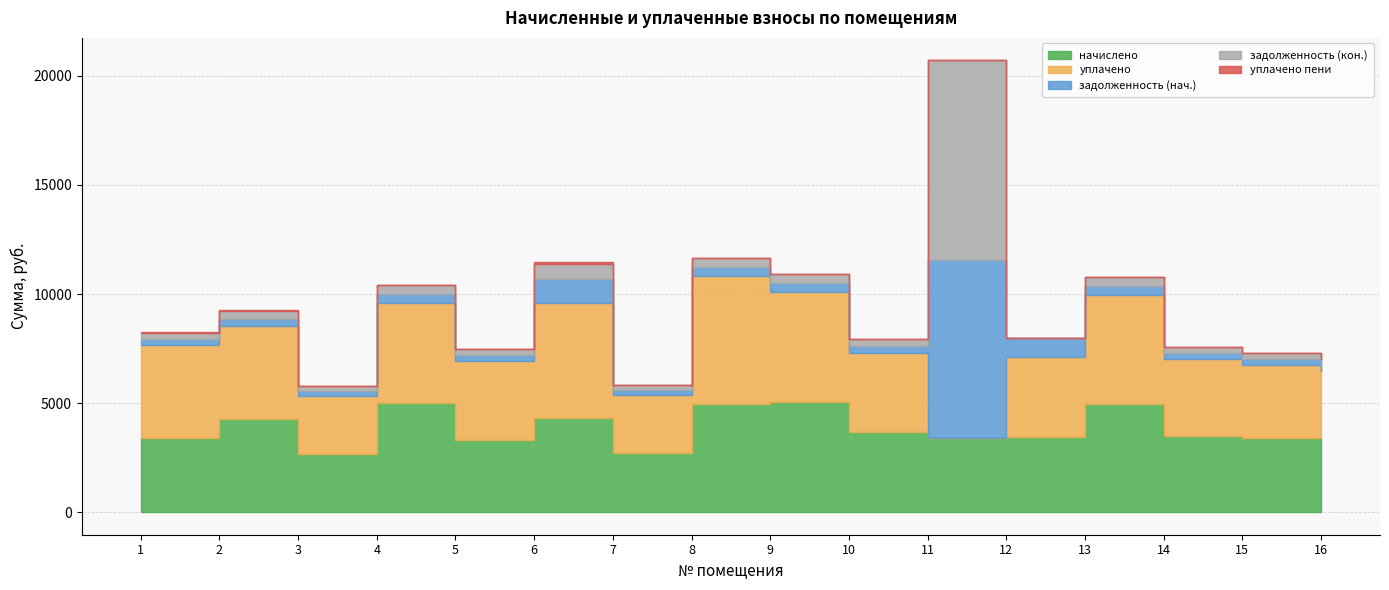

What are all the series names shown in the legend?

задолженность (нач.), задолженность (кон.), начислено, уплачено, уплачено пени